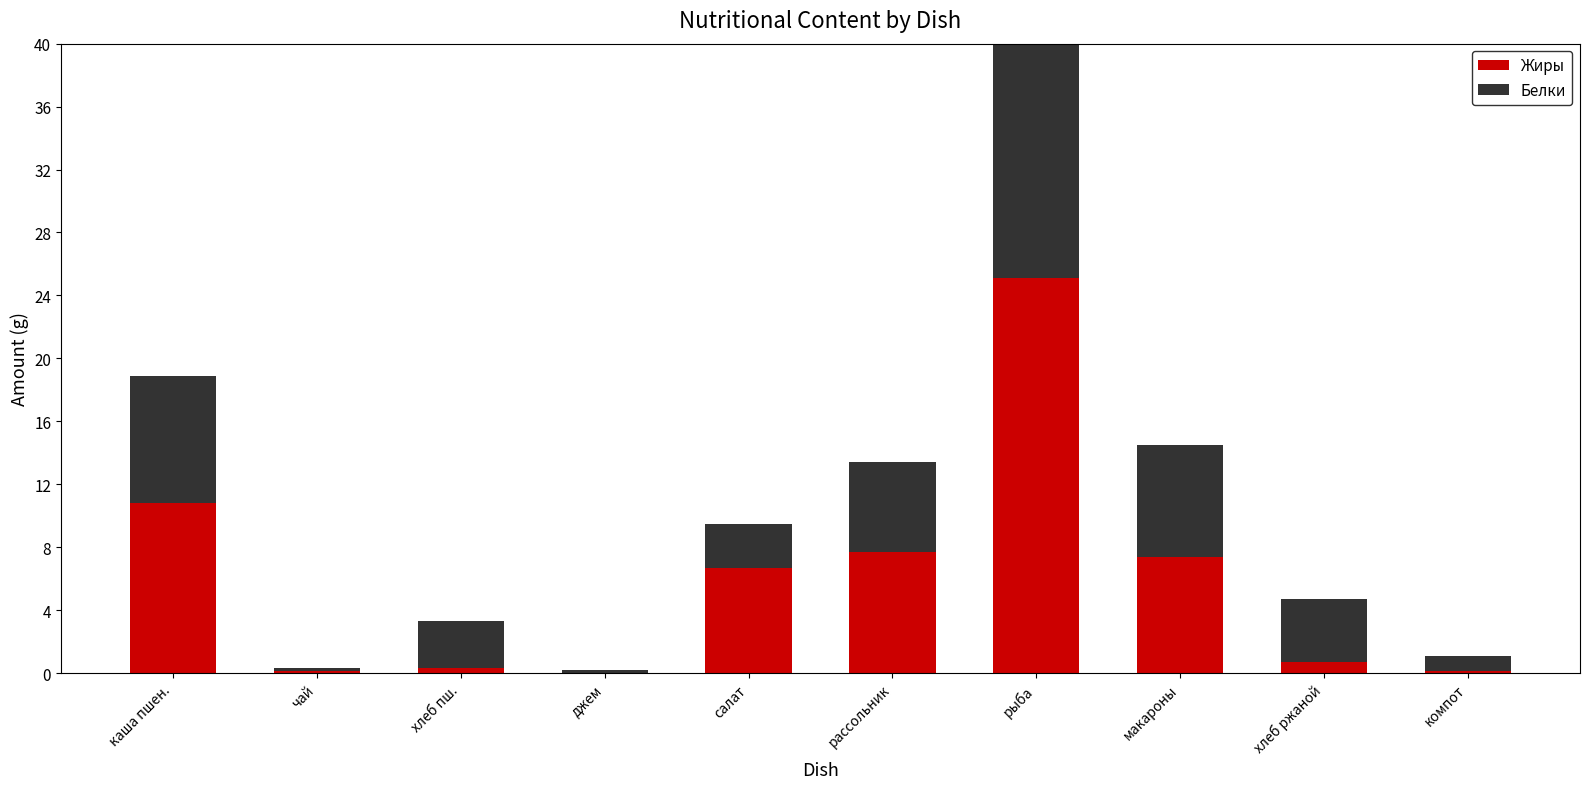

The value of Жиры at компот is 0.1. True or false?

True